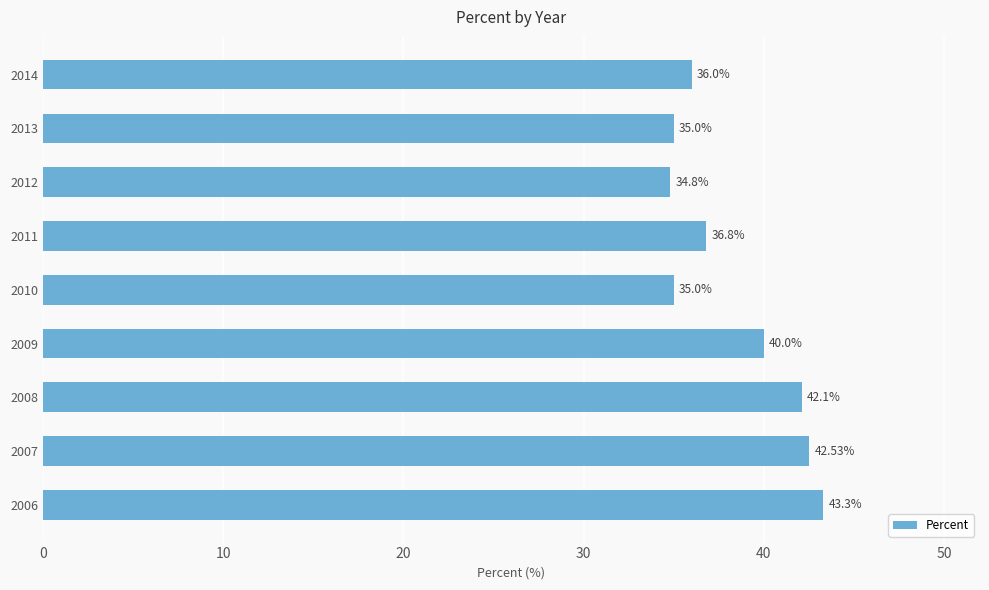

Which has a higher value, 2013 or 2009?

2009